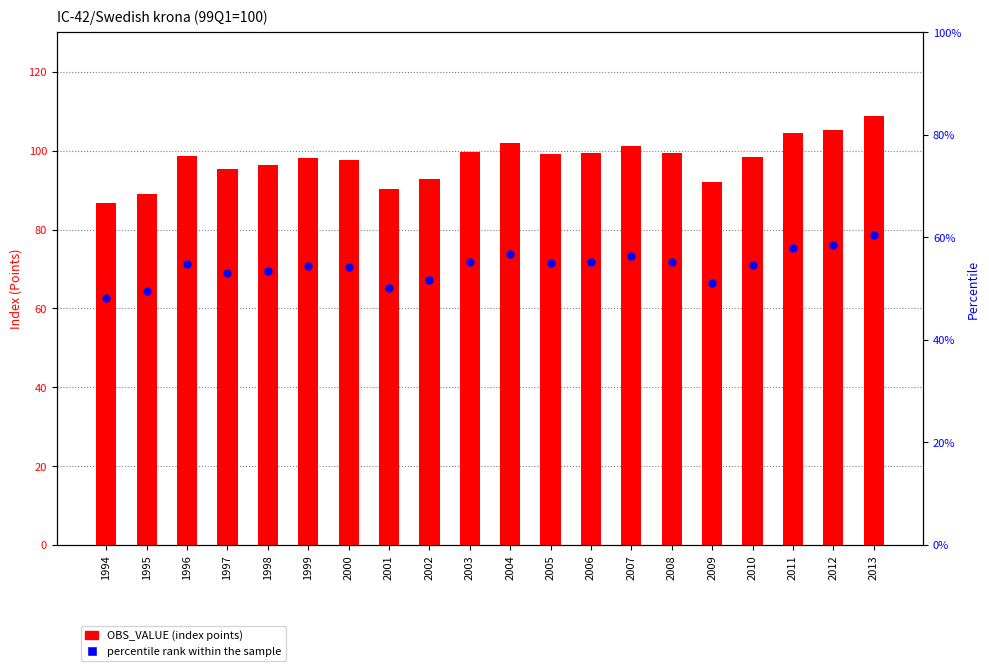

At how many categories does at least one series exceed 79?

20